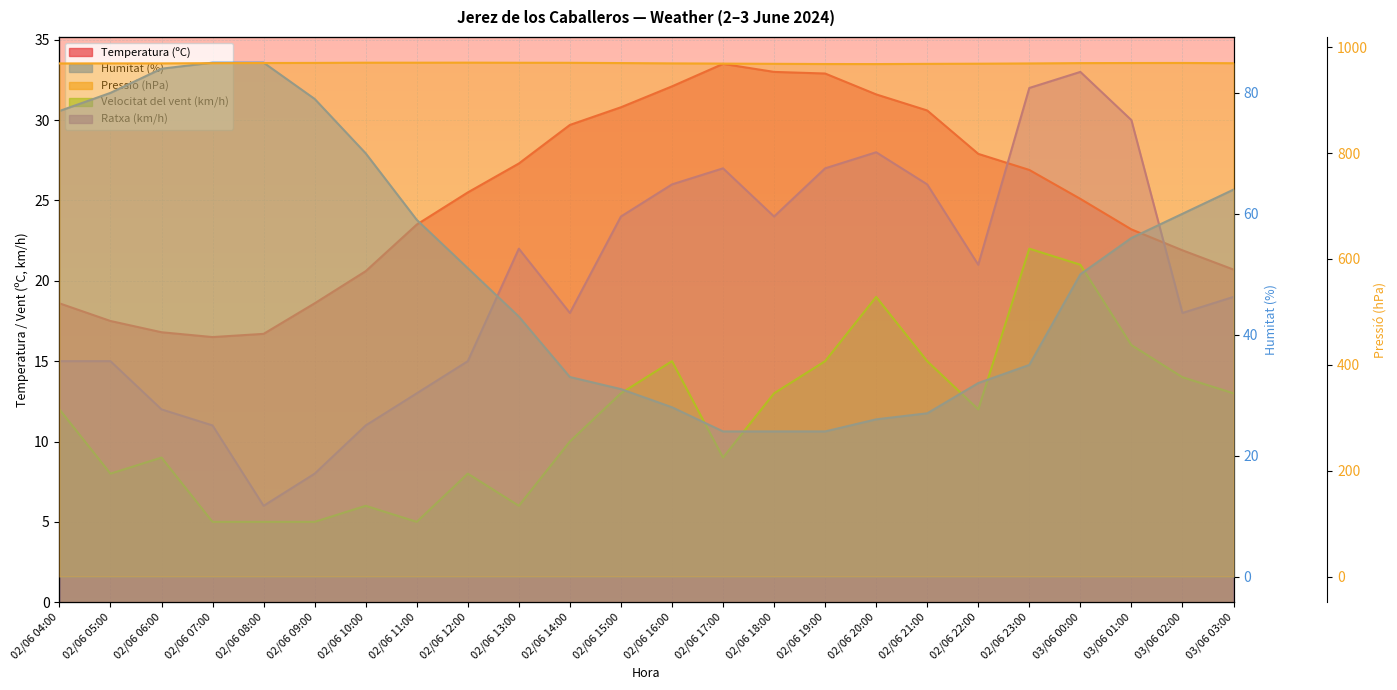

Reading left to right, extract all data points from this chart.

Temperatura (ºC): 02/06 04:00=18.6	02/06 05:00=17.5	02/06 06:00=16.8	02/06 07:00=16.5	02/06 08:00=16.7	02/06 09:00=18.6	02/06 10:00=20.6	02/06 11:00=23.5	02/06 12:00=25.5	02/06 13:00=27.3	02/06 14:00=29.7	02/06 15:00=30.8	02/06 16:00=32.1	02/06 17:00=33.5	02/06 18:00=33.0	02/06 19:00=32.9	02/06 20:00=31.6	02/06 21:00=30.6	02/06 22:00=27.9	02/06 23:00=26.9	03/06 00:00=25.1	03/06 01:00=23.2	03/06 02:00=21.9	03/06 03:00=20.7
Humitat (%): 02/06 04:00=77.0	02/06 05:00=80.0	02/06 06:00=84.0	02/06 07:00=85.0	02/06 08:00=85.0	02/06 09:00=79.0	02/06 10:00=70.0	02/06 11:00=59.0	02/06 12:00=51.0	02/06 13:00=43.0	02/06 14:00=33.0	02/06 15:00=31.0	02/06 16:00=28.0	02/06 17:00=24.0	02/06 18:00=24.0	02/06 19:00=24.0	02/06 20:00=26.0	02/06 21:00=27.0	02/06 22:00=32.0	02/06 23:00=35.0	03/06 00:00=50.0	03/06 01:00=56.0	03/06 02:00=60.0	03/06 03:00=64.0
Pressió (hPa): 02/06 04:00=969.5	02/06 05:00=969.6	02/06 06:00=969.6	02/06 07:00=970.0	02/06 08:00=970.3	02/06 09:00=970.5	02/06 10:00=970.9	02/06 11:00=970.9	02/06 12:00=971.0	02/06 13:00=970.8	02/06 14:00=970.7	02/06 15:00=970.2	02/06 16:00=969.6	02/06 17:00=969.2	02/06 18:00=968.8	02/06 19:00=968.4	02/06 20:00=968.3	02/06 21:00=968.7	02/06 22:00=969.0	02/06 23:00=969.5	03/06 00:00=970.1	03/06 01:00=970.3	03/06 02:00=970.4	03/06 03:00=969.9
Velocitat del vent (km/h): 02/06 04:00=12.0	02/06 05:00=8.0	02/06 06:00=9.0	02/06 07:00=5.0	02/06 08:00=5.0	02/06 09:00=5.0	02/06 10:00=6.0	02/06 11:00=5.0	02/06 12:00=8.0	02/06 13:00=6.0	02/06 14:00=10.0	02/06 15:00=13.0	02/06 16:00=15.0	02/06 17:00=9.0	02/06 18:00=13.0	02/06 19:00=15.0	02/06 20:00=19.0	02/06 21:00=15.0	02/06 22:00=12.0	02/06 23:00=22.0	03/06 00:00=21.0	03/06 01:00=16.0	03/06 02:00=14.0	03/06 03:00=13.0
Ratxa (km/h): 02/06 04:00=15.0	02/06 05:00=15.0	02/06 06:00=12.0	02/06 07:00=11.0	02/06 08:00=6.0	02/06 09:00=8.0	02/06 10:00=11.0	02/06 11:00=13.0	02/06 12:00=15.0	02/06 13:00=22.0	02/06 14:00=18.0	02/06 15:00=24.0	02/06 16:00=26.0	02/06 17:00=27.0	02/06 18:00=24.0	02/06 19:00=27.0	02/06 20:00=28.0	02/06 21:00=26.0	02/06 22:00=21.0	02/06 23:00=32.0	03/06 00:00=33.0	03/06 01:00=30.0	03/06 02:00=18.0	03/06 03:00=19.0